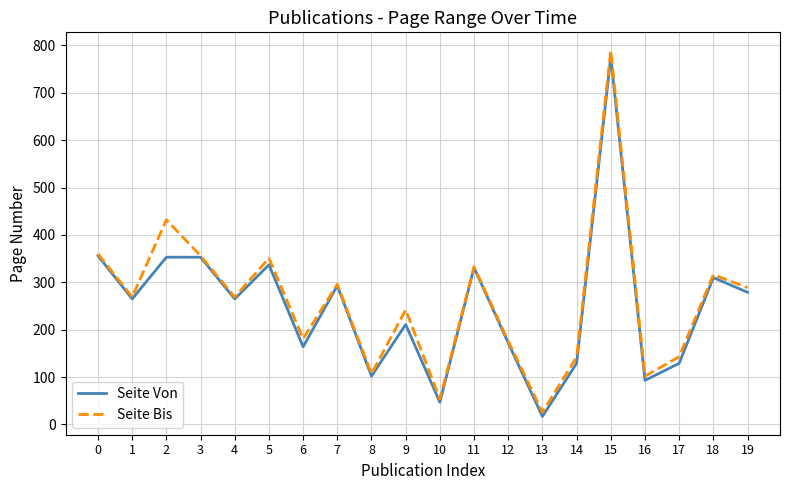

Does the chart have visible grid lines?

Yes